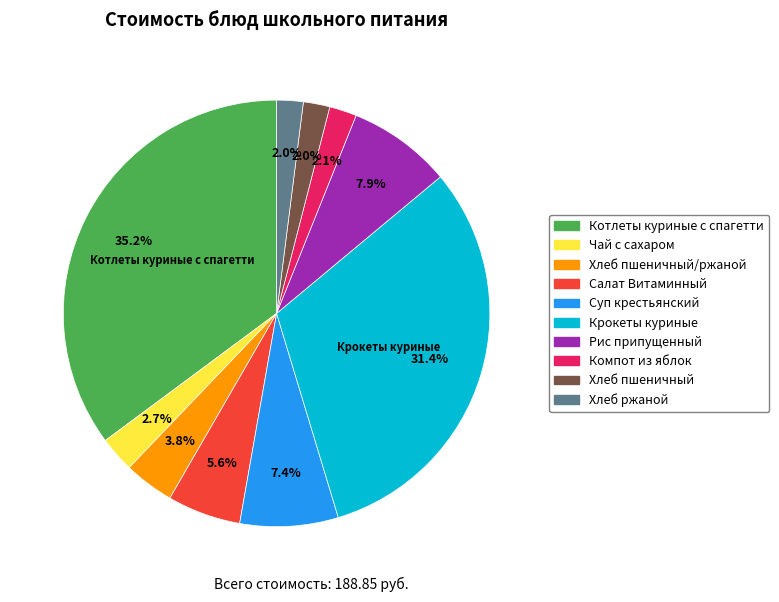

Is there a majority slice in this chart?

No